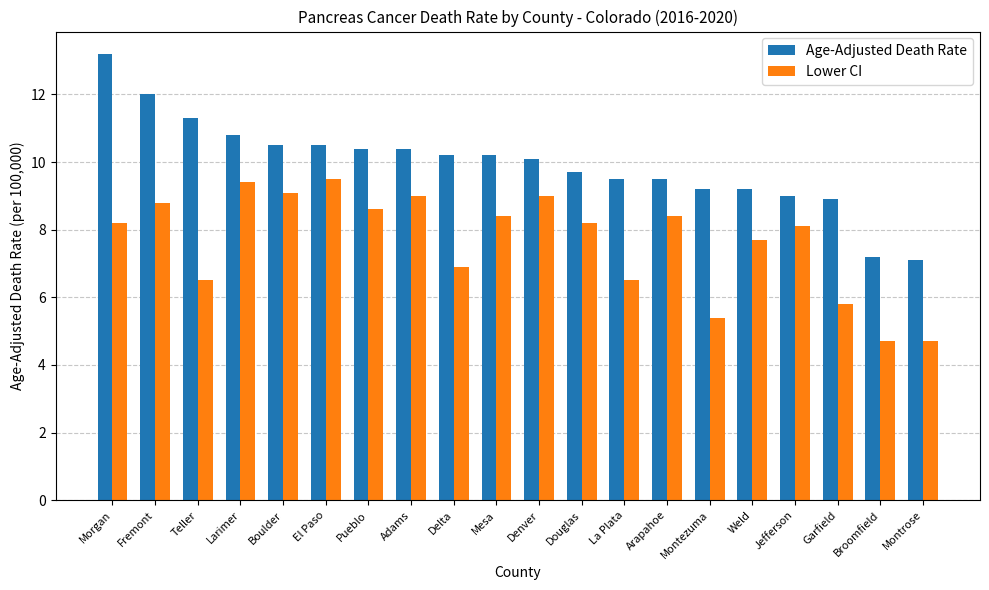

What are all the series names shown in the legend?

Age-Adjusted Death Rate, Lower CI